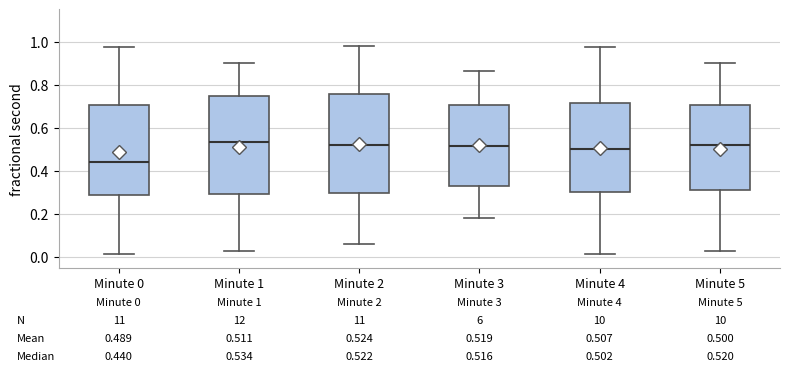

Which box has the lowest median line?

Minute 0